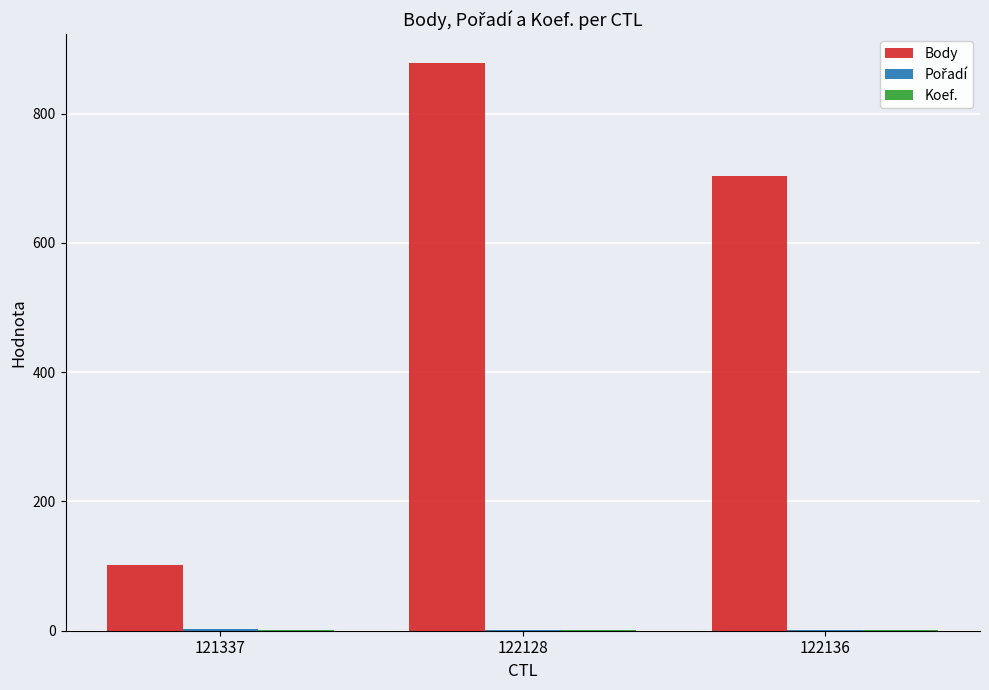

At which category does the chart reach its peak across all series?

122128